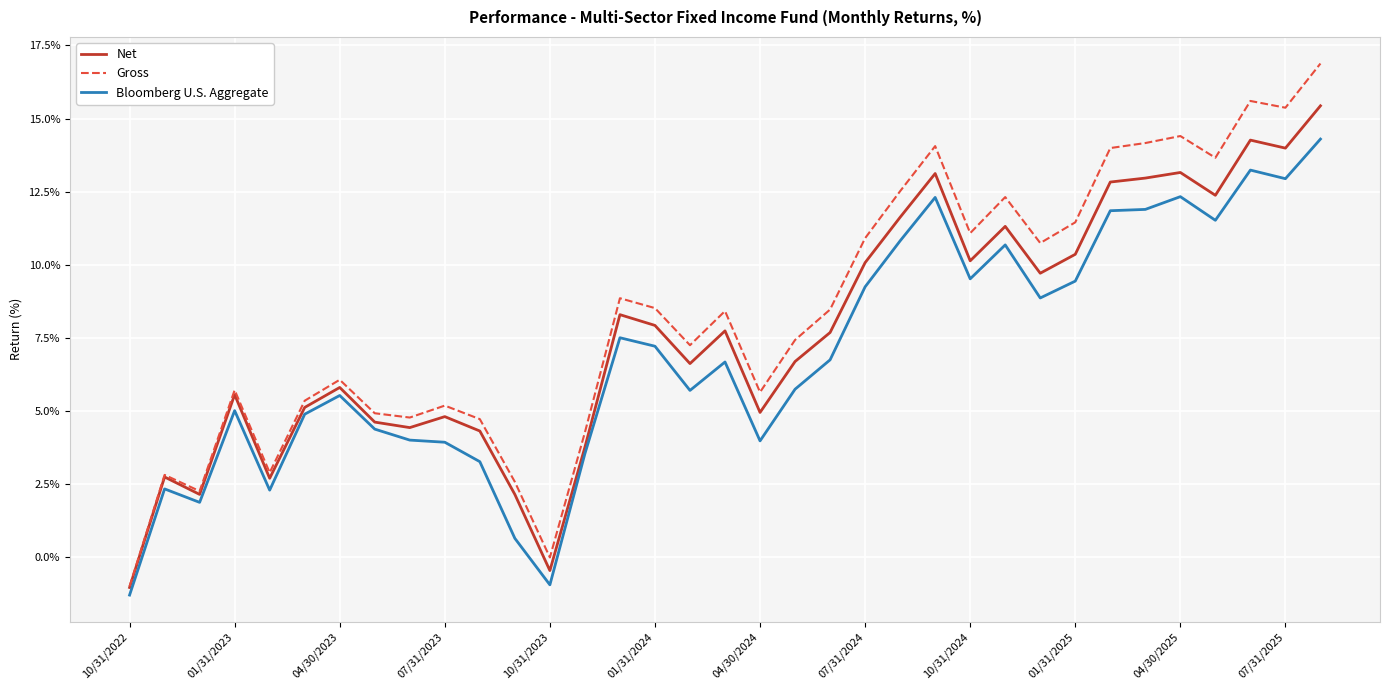

How many lines are shown in the chart?

3